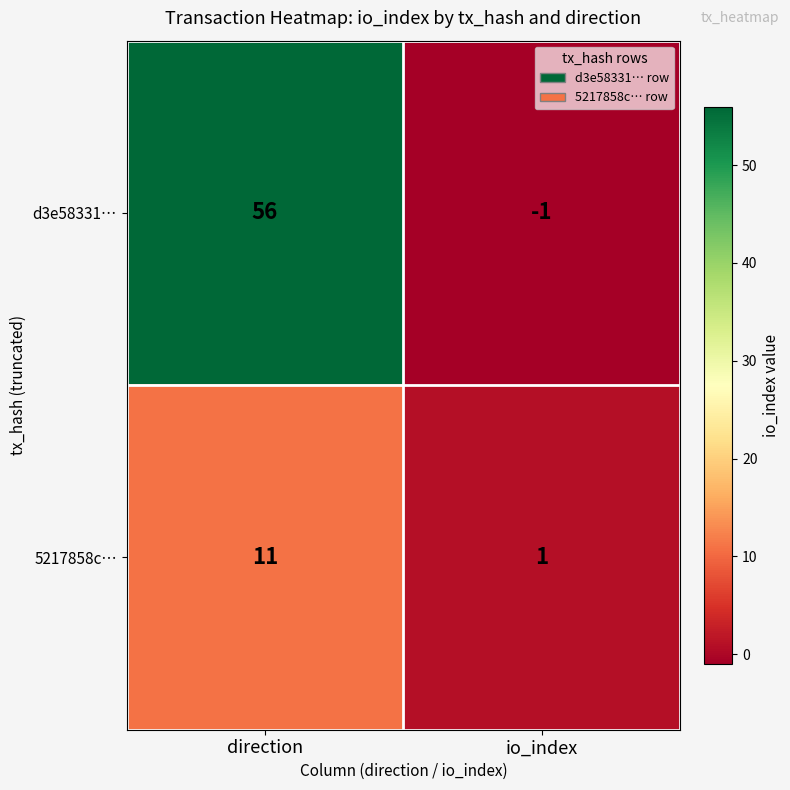

Rank the series at io_index from highest to lowest value.

5217858c…, d3e58331…